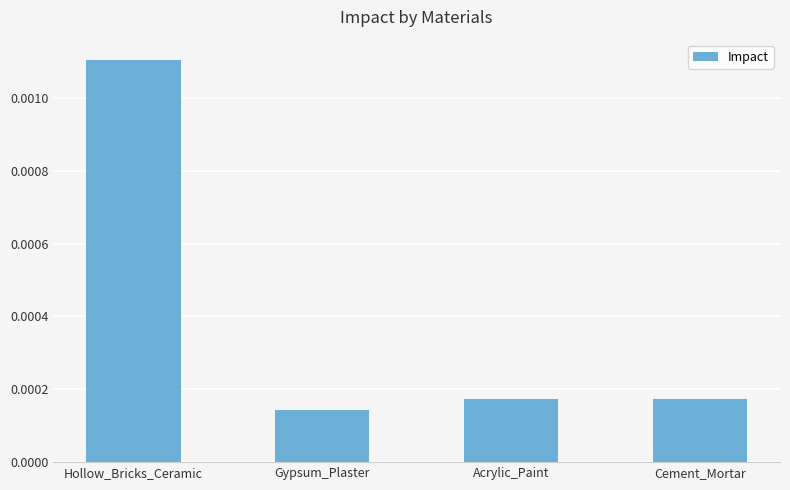

Count the values in the range 0 to 1.

4